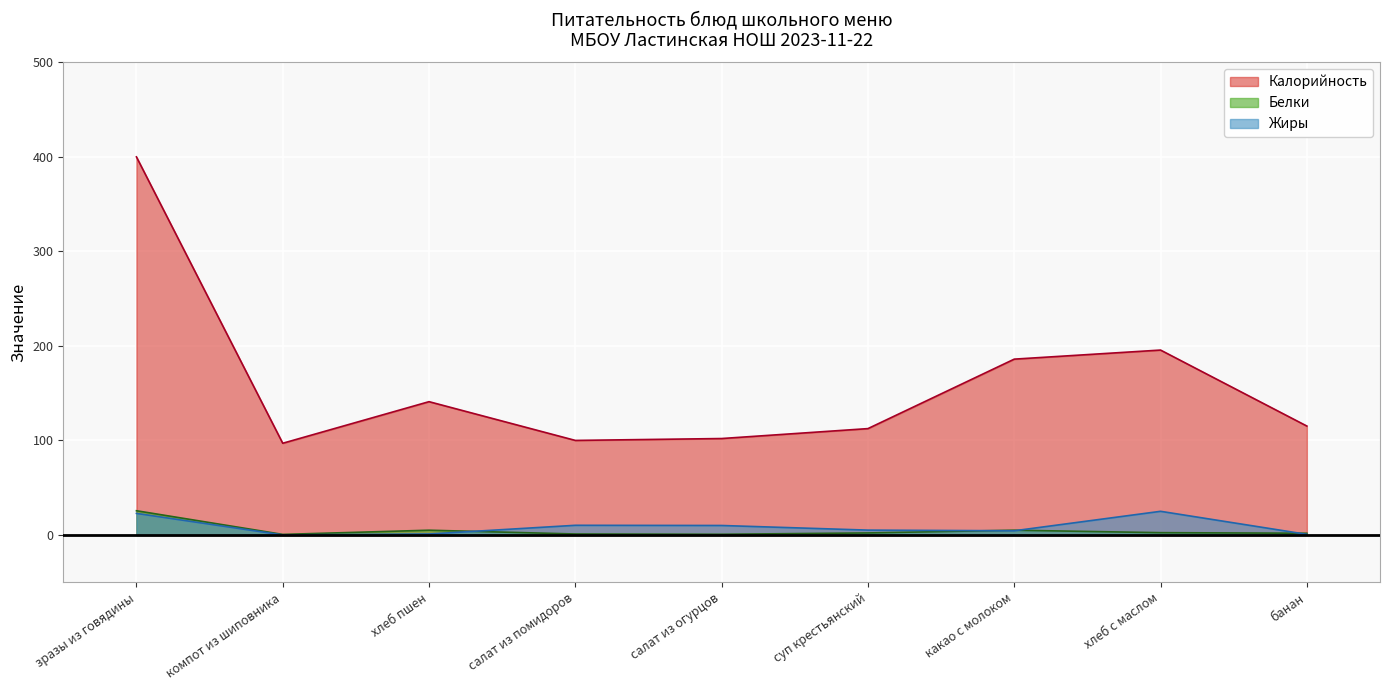

Where is Калорийность nearest to the value 248?

хлеб с маслом